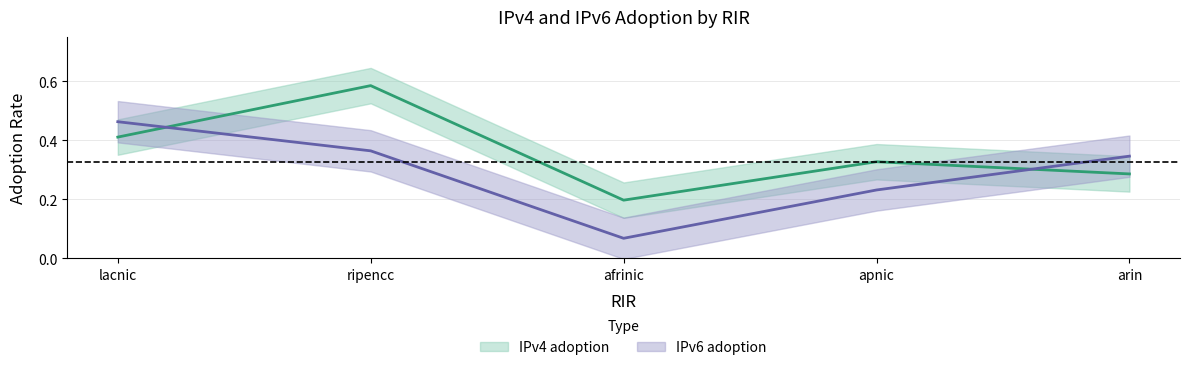

What value does the IPv4 adoption series have at ripencc?

0.6